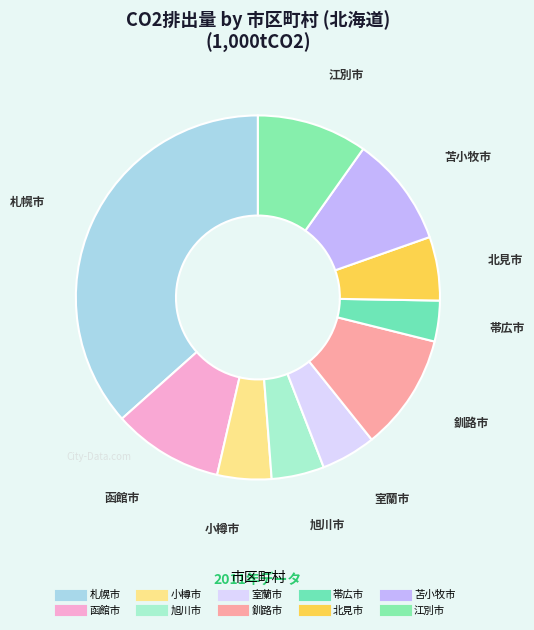

What is the largest slice in the pie chart?

札幌市